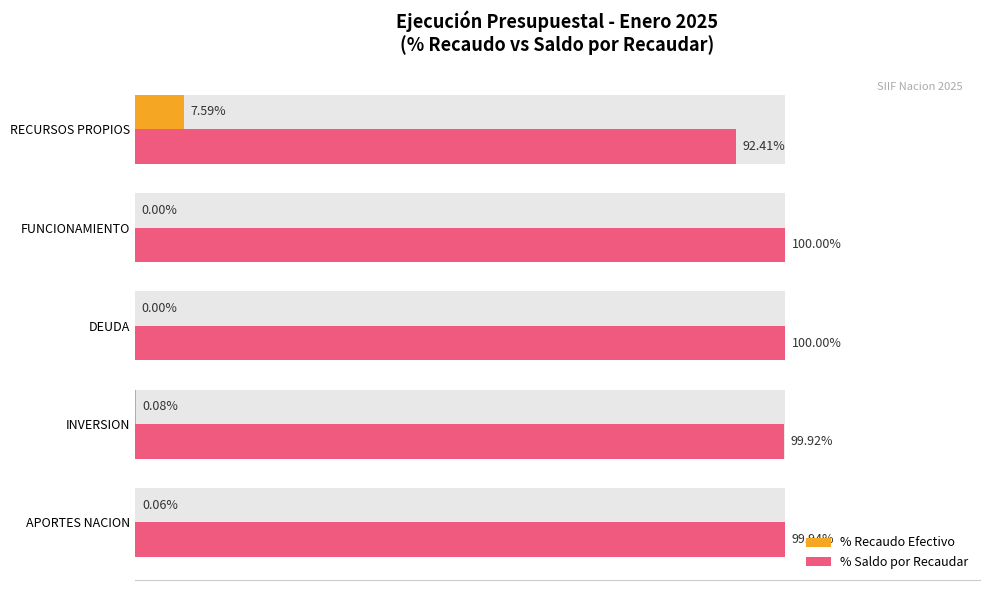

What is the sum of all % Recaudo Efectivo values?

7.7